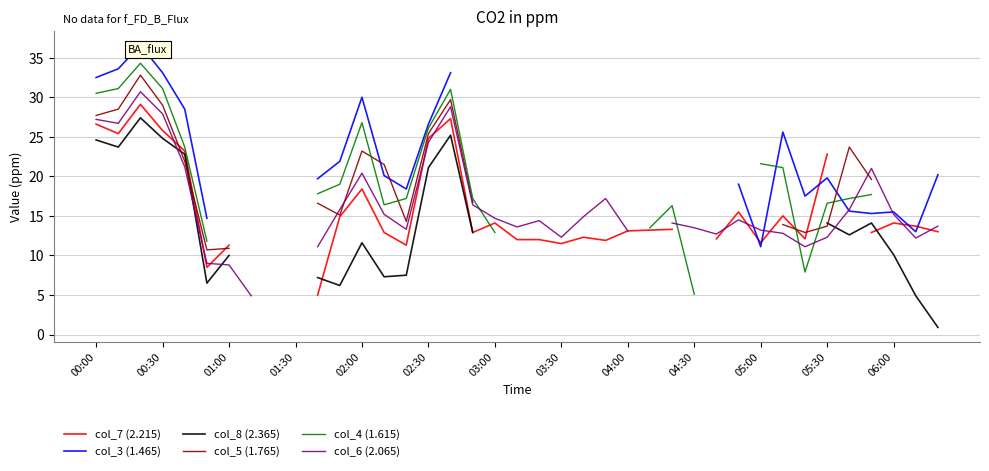

How many positive values does the col_8 (2.365) series have?

26